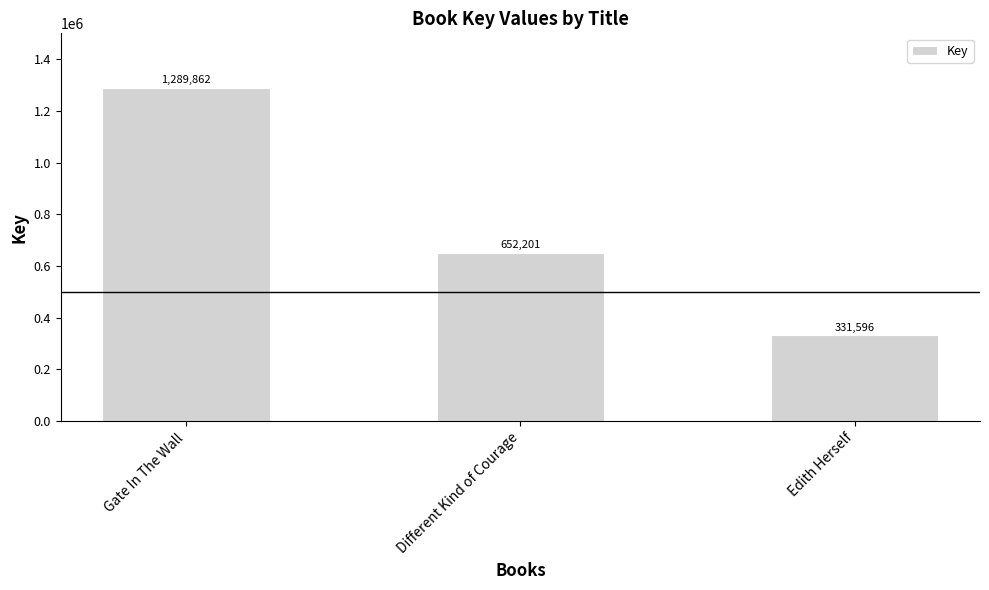

The chart shows a value of 1289862 at Gate In The Wall. True or false?

True